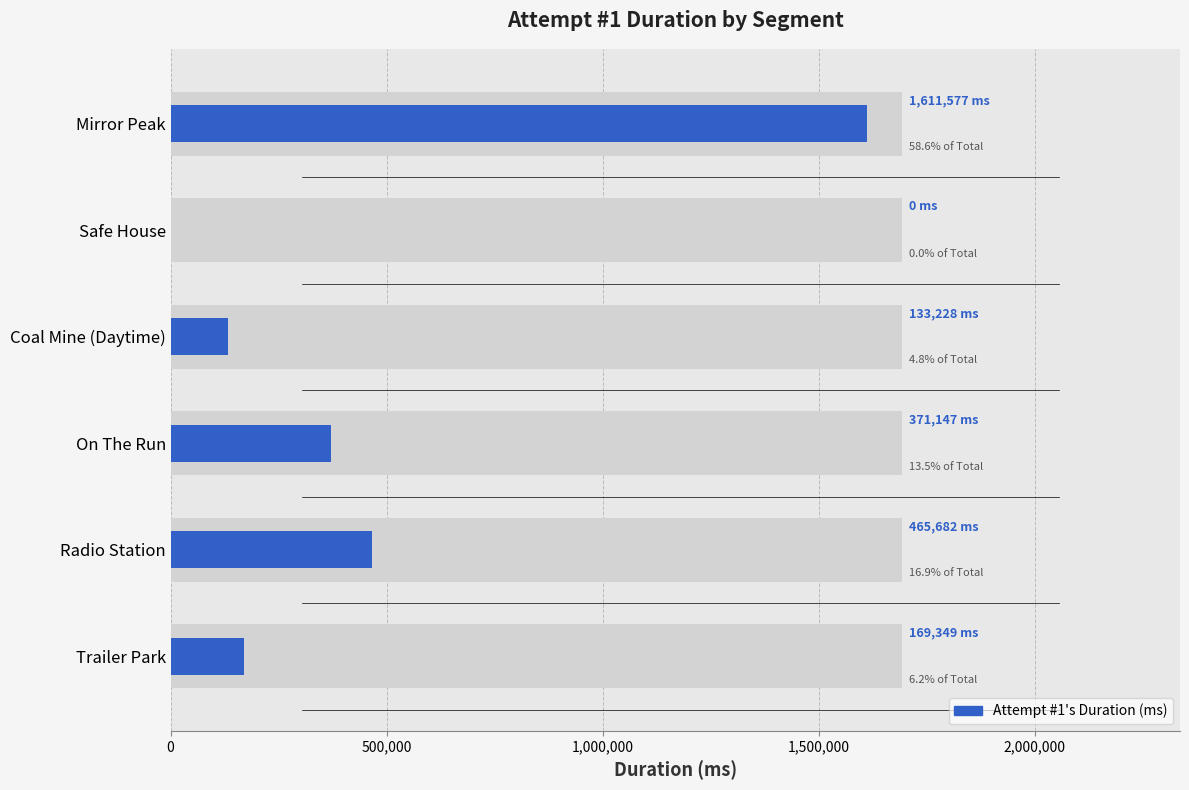

How many values are above zero?

5